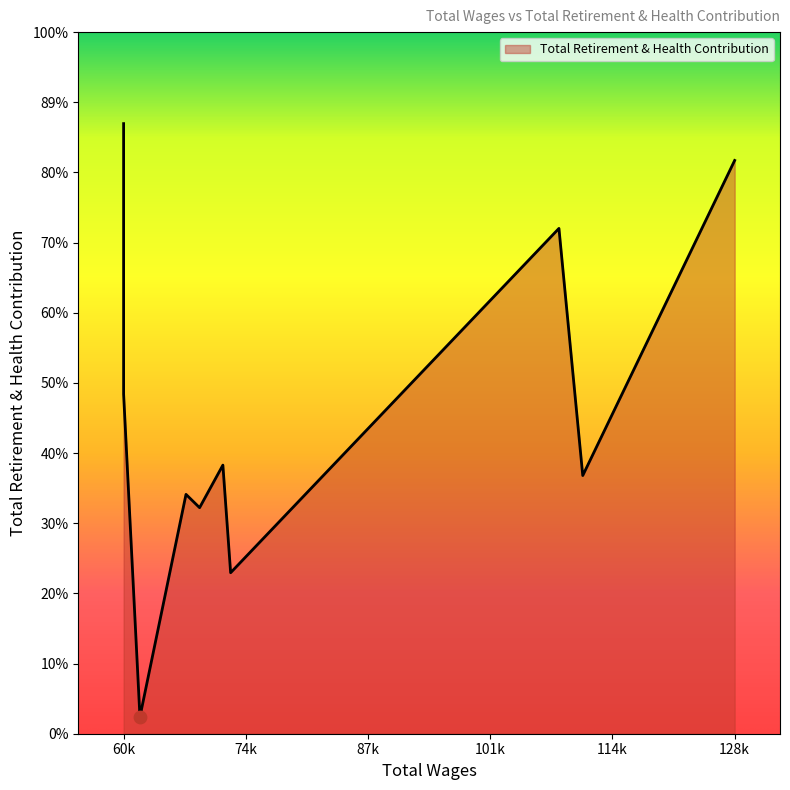

What is the change in value from 67542.0 to 62460.0?

-34061